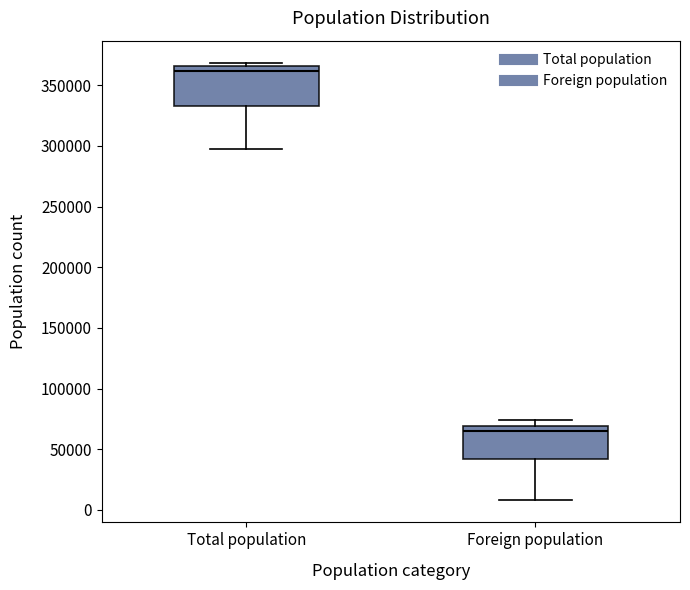

Which box has the lowest median line?

Foreign population